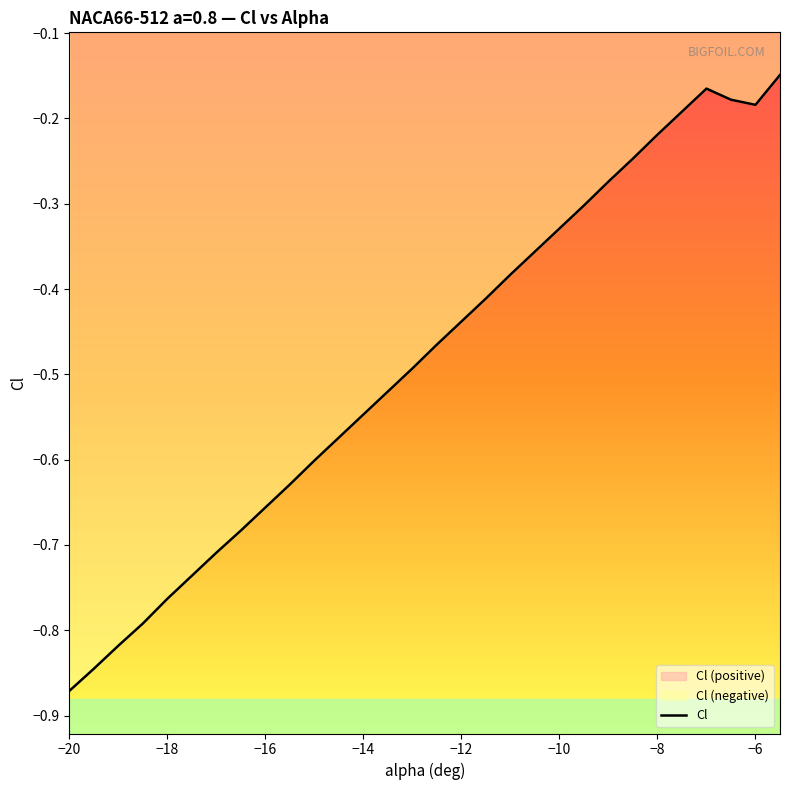

Which category has the lowest value in the Cl series?

−20